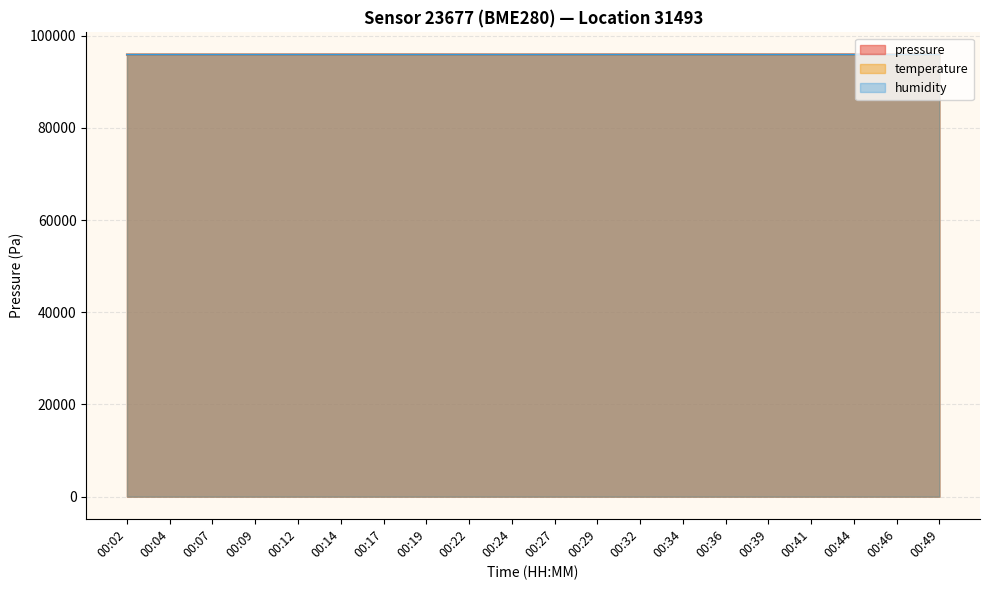

The temperature series shows 25540.4 at 00:07. True or false?

False